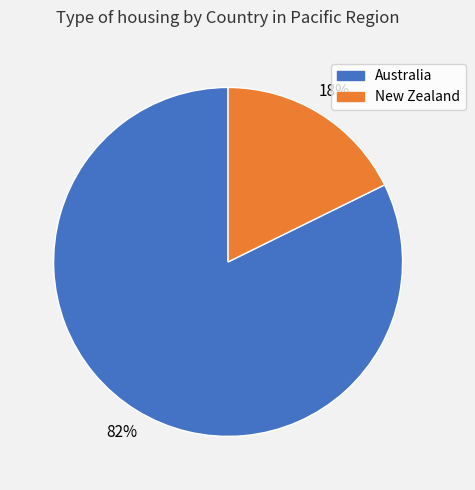

Do Australia and New Zealand together represent more than half of the pie?

Yes